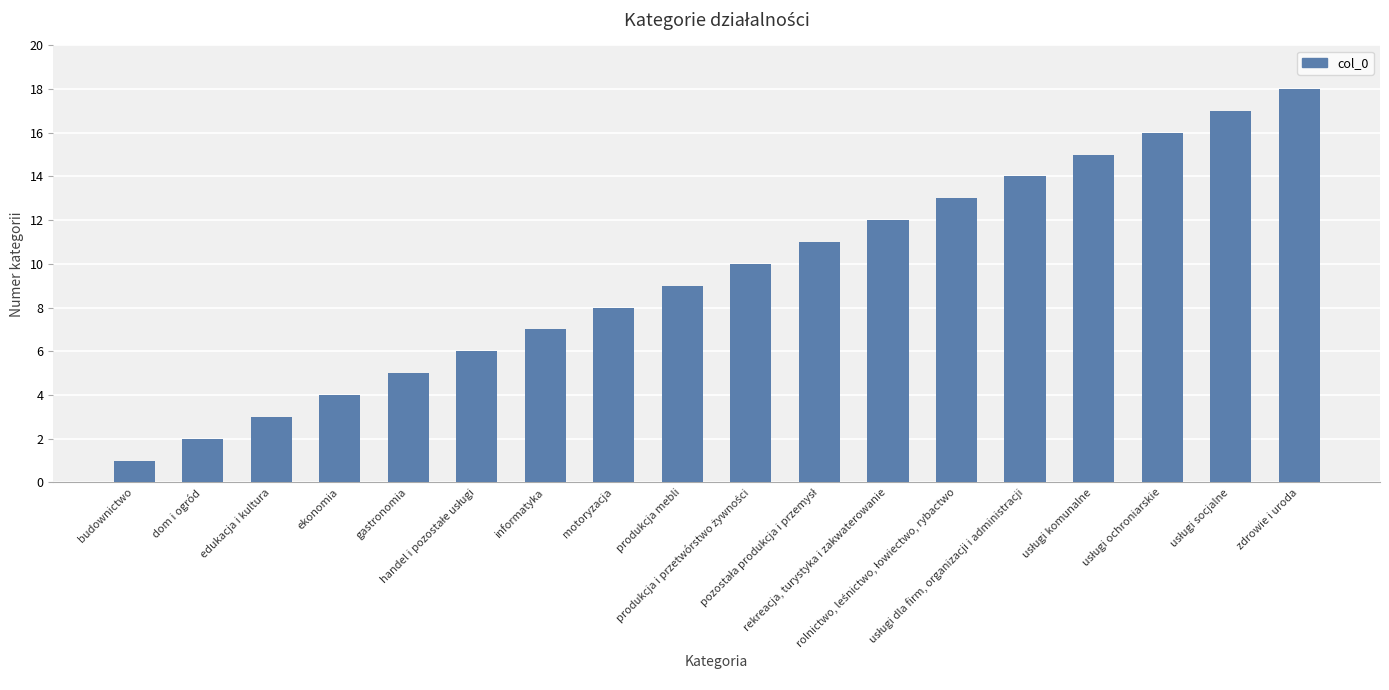

What is the maximum value shown in the chart?

18